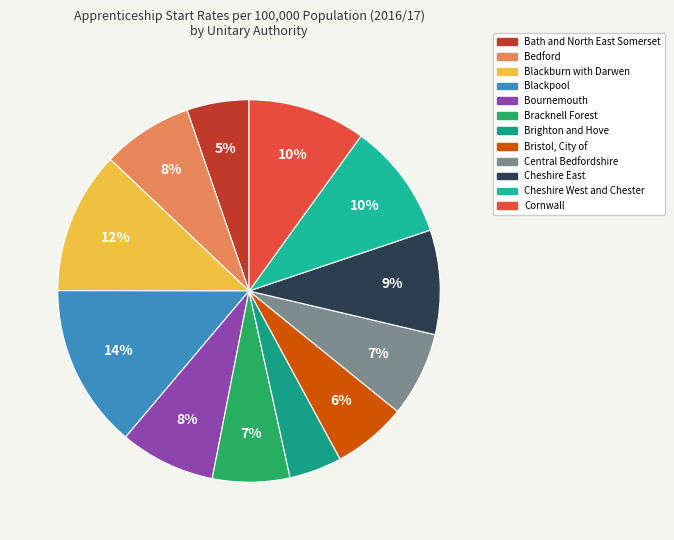

To the nearest percent, what is the difference between the Bristol, City of and Brighton and Hove slice percentages?

2%